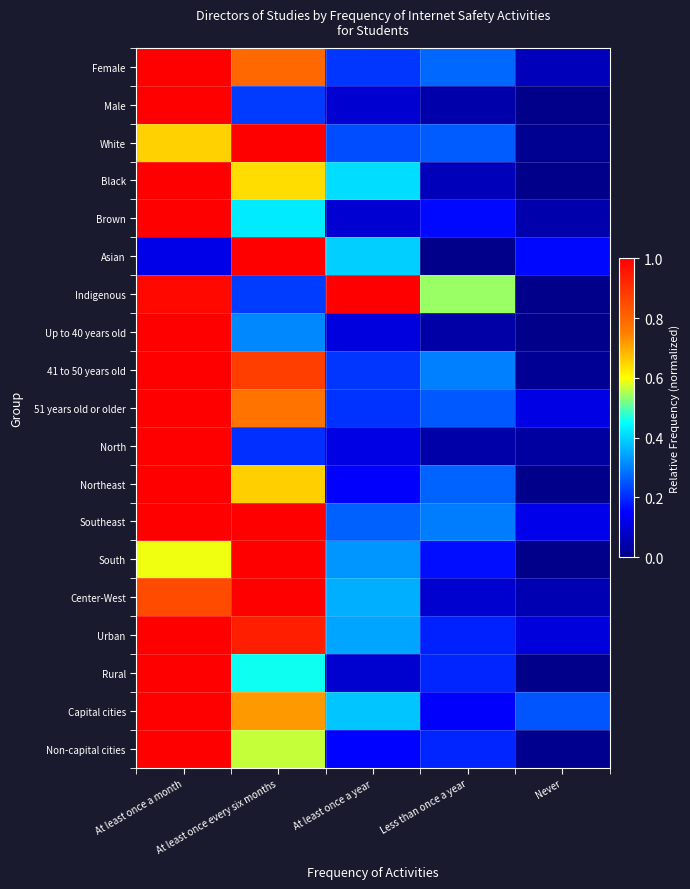

How many distinct data groups are displayed?

19